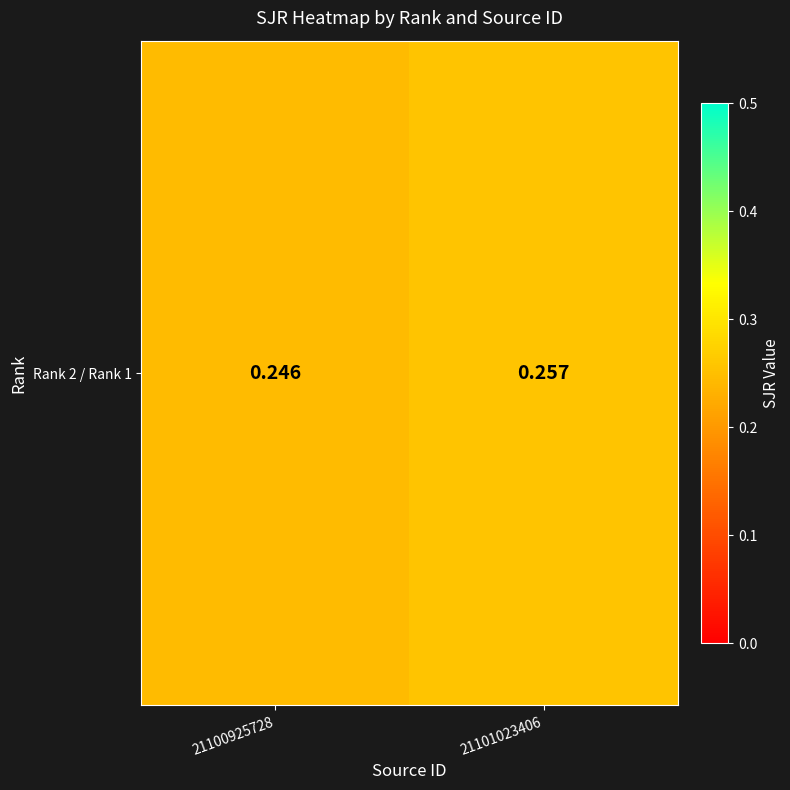

Reading left to right, extract all data points from this chart.

0.2	0.3